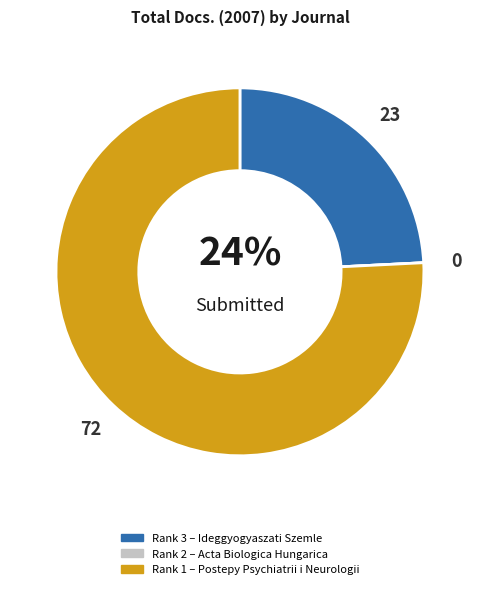

Is there a majority slice in this chart?

Yes